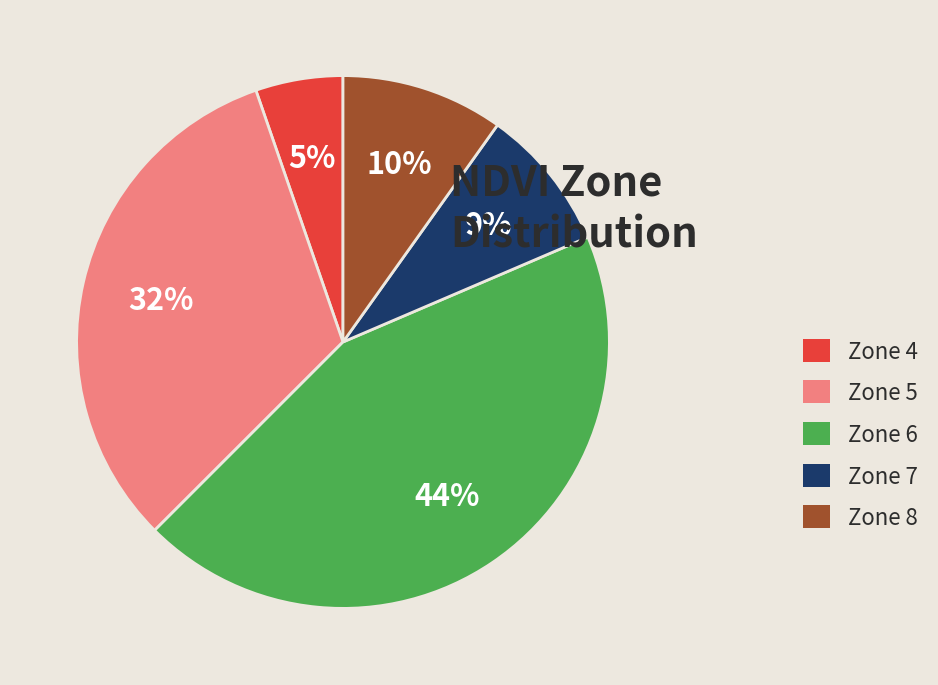

Is it true that Zone 5 is 25% of the pie?

False